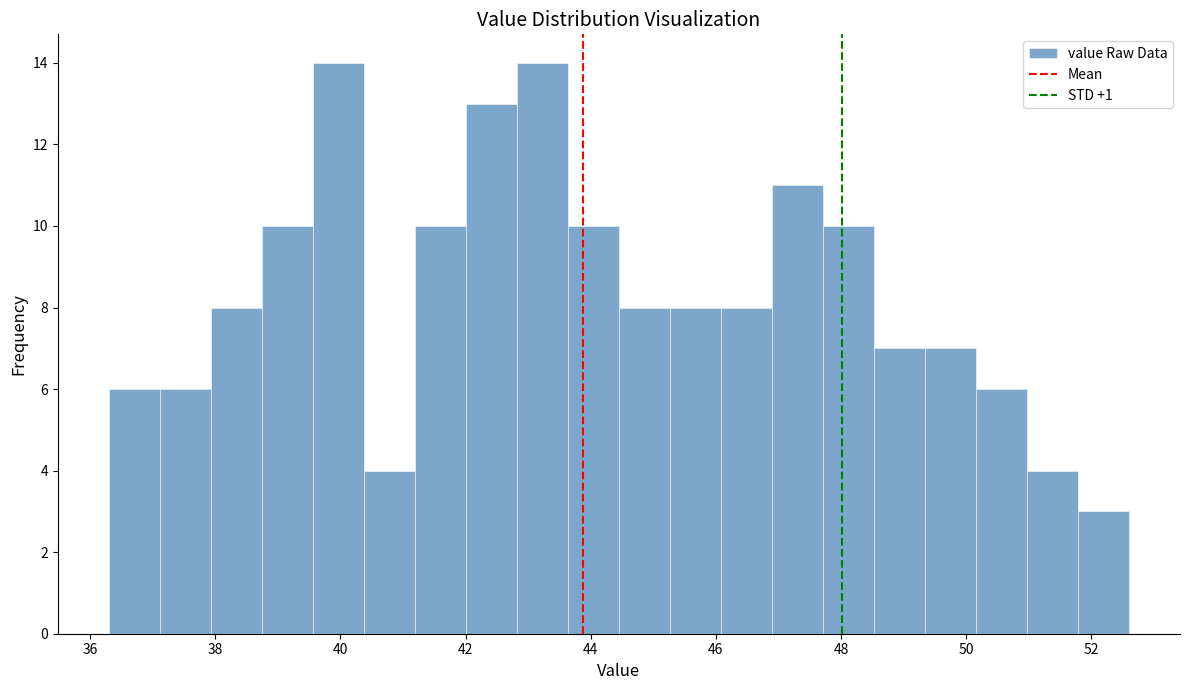

Reading left to right, list every bar in this chart as the range it spans on the x-axis followed by its height. Neither the bar edges nor the heights are printed on the chart, so give them approximately, as read against the axes.

36.4 to 37.2: 6
37.2 to 38.0: 6
38.0 to 38.8: 8
38.8 to 39.6: 10
39.6 to 40.4: 14
40.4 to 41.2: 4
41.2 to 42.0: 10
42.0 to 42.8: 13
42.8 to 43.6: 14
43.6 to 44.4: 10
44.4 to 45.2: 8
45.2 to 46.0: 8
46.0 to 46.8: 8
46.8 to 47.8: 11
47.8 to 48.6: 10
48.6 to 49.4: 7
49.4 to 50.2: 7
50.2 to 51.0: 6
51.0 to 51.8: 4
51.8 to 52.6: 3